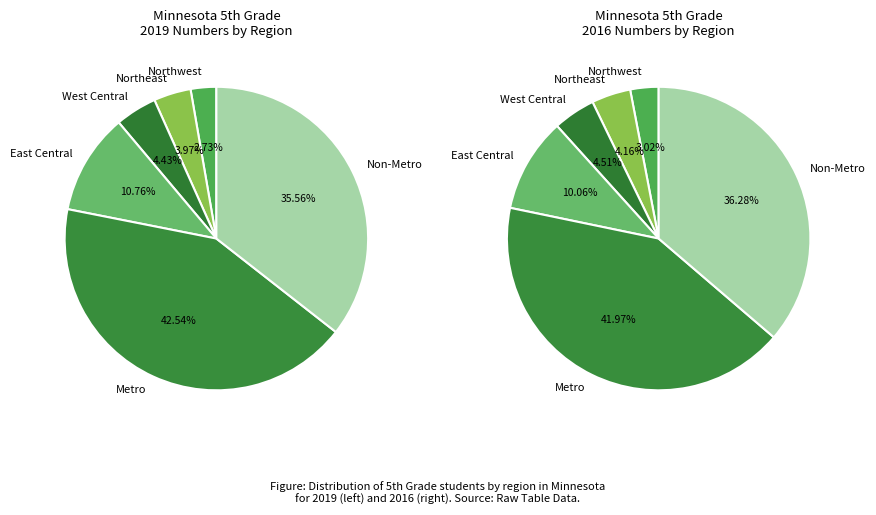

True or false: Northwest accounts for 1% of the total.

False